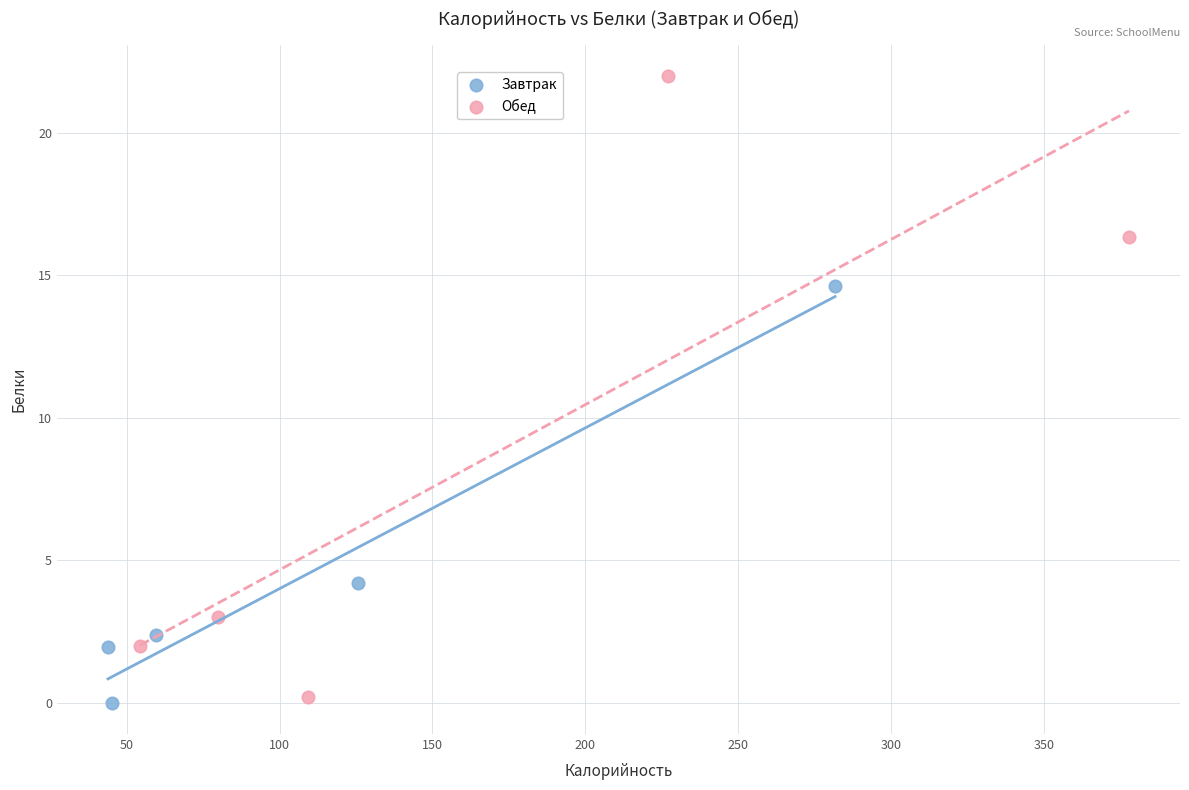

Which series has the largest Y range (max minus min)?

Обед